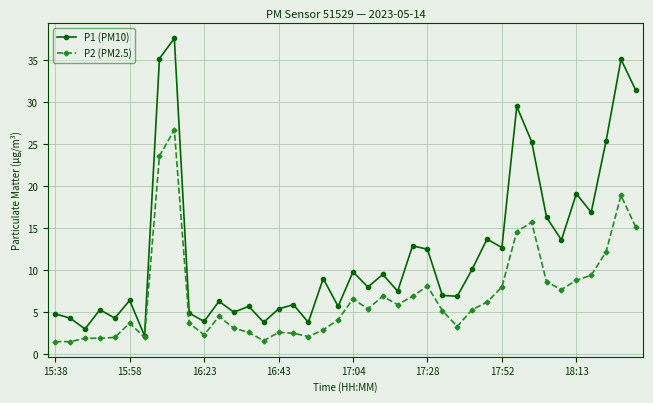

How many interior local valleys does the P1 (PM10) series have?

14